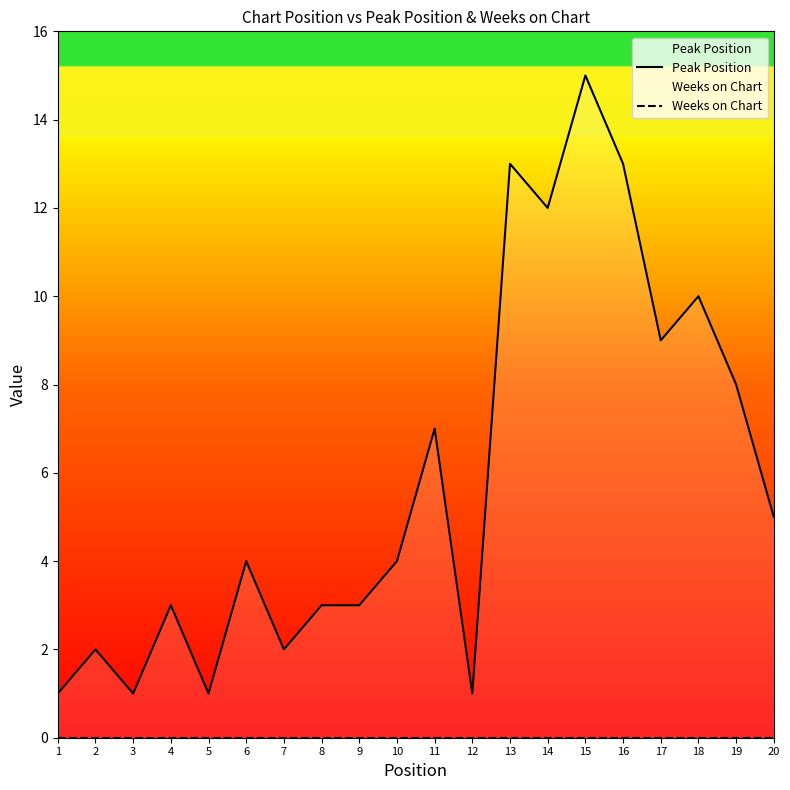

What is the value of the Peak Position point at the 14th from the left?

12